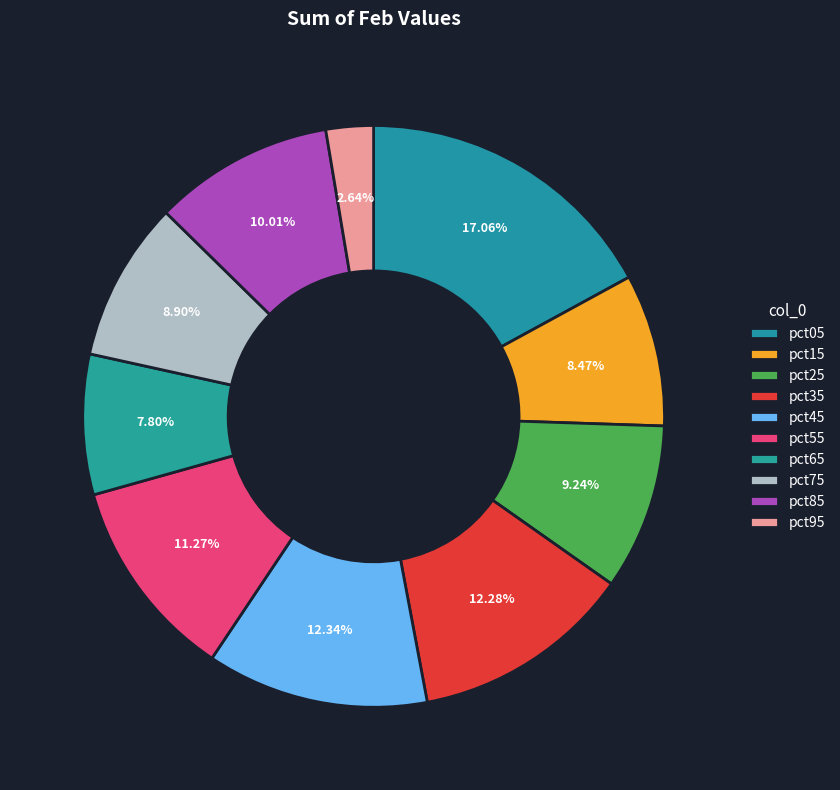

Rank the categories by value from highest to lowest.

pct05, pct45, pct35, pct55, pct85, pct25, pct75, pct15, pct65, pct95